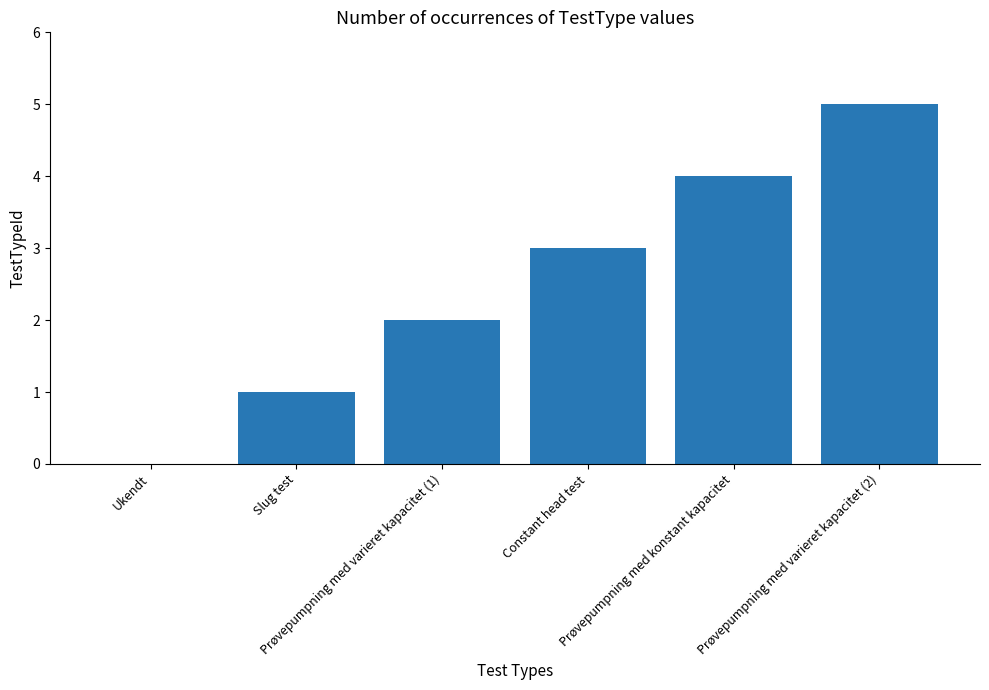

Count the number of data series in this chart.

1